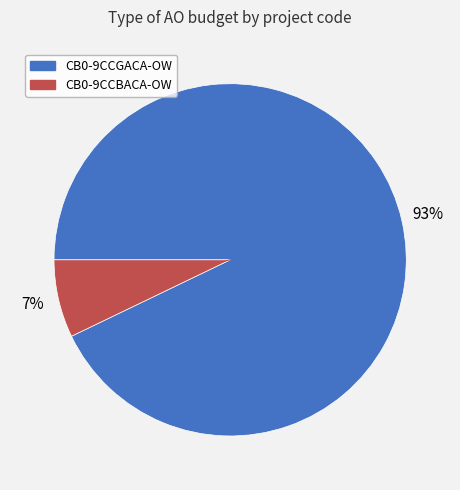

To the nearest percent, what is the difference between the CB0-9CCBACA-OW and CB0-9CCGACA-OW slice percentages?

86%